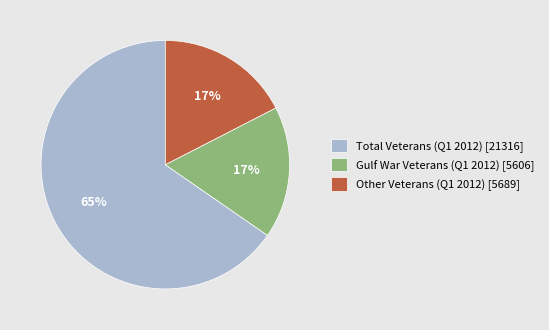

What percentage is the Other Veterans (Q1 2012) [5689] slice, to the nearest percent?

17%